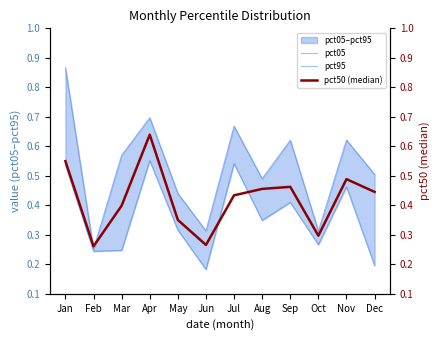

True or false: pct95 has a value of 0.6 at Mar.

True